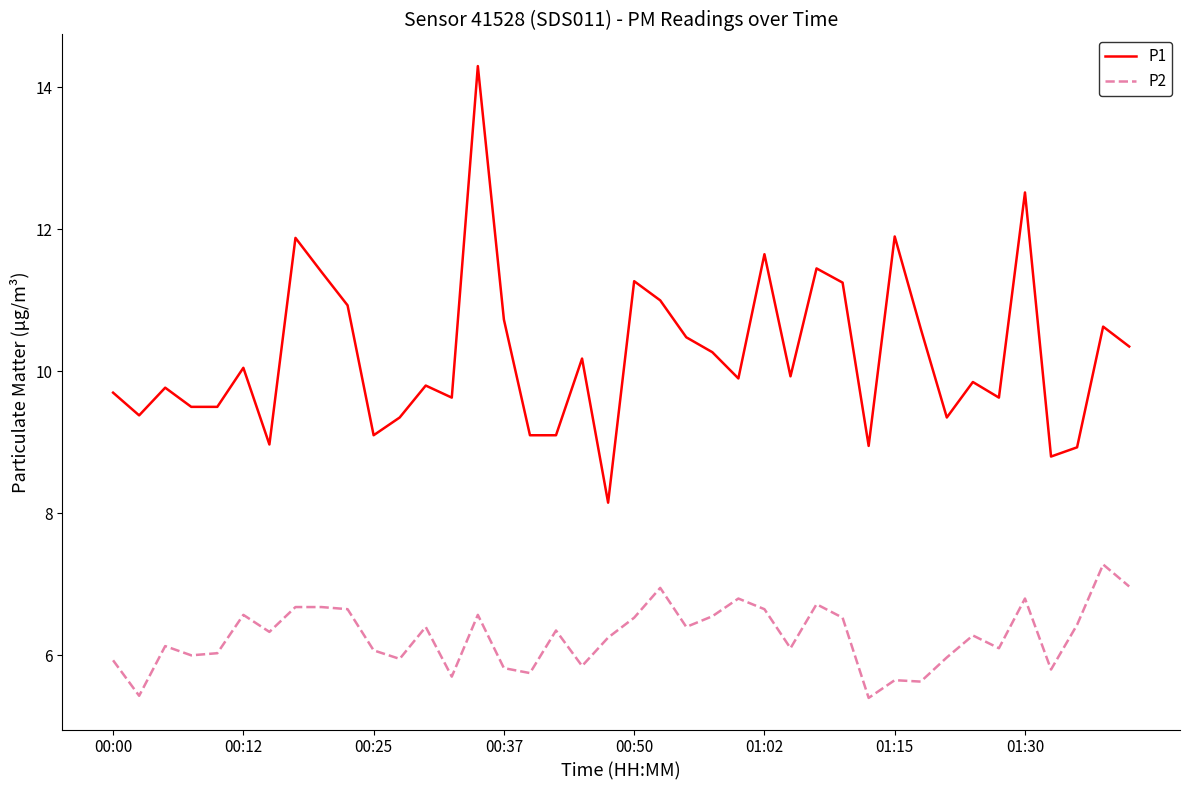

List the series in order of their overall mean, highest first.

P1, P2